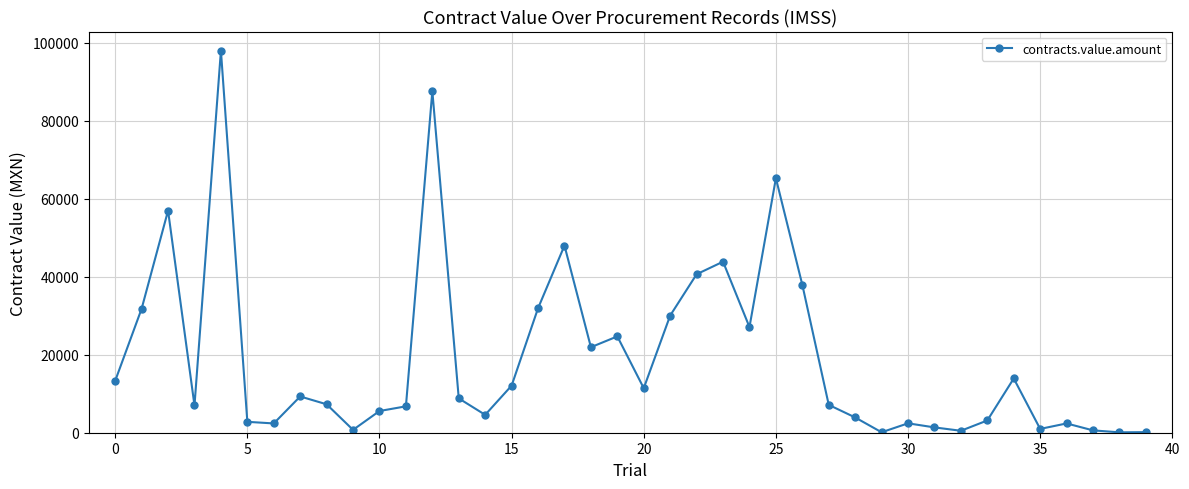

What is the difference between the second highest and second lowest values?

87472.9